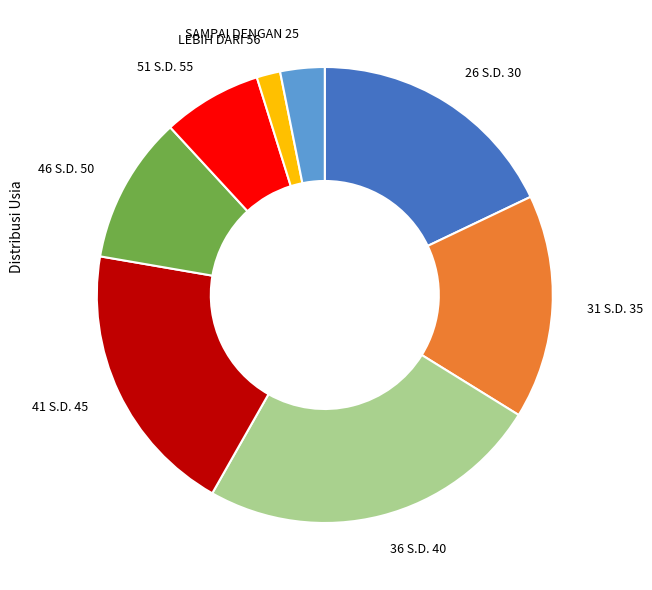

Is the sum of 26 S.D. 30 and 46 S.D. 50 greater than half?

No